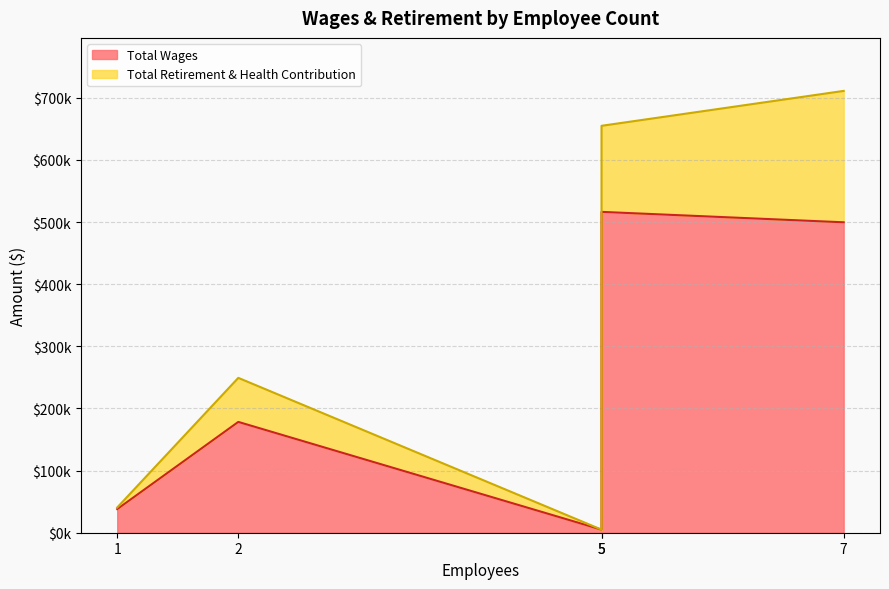

True or false: Total Retirement & Health Contribution has a value of 0 at 5.

True